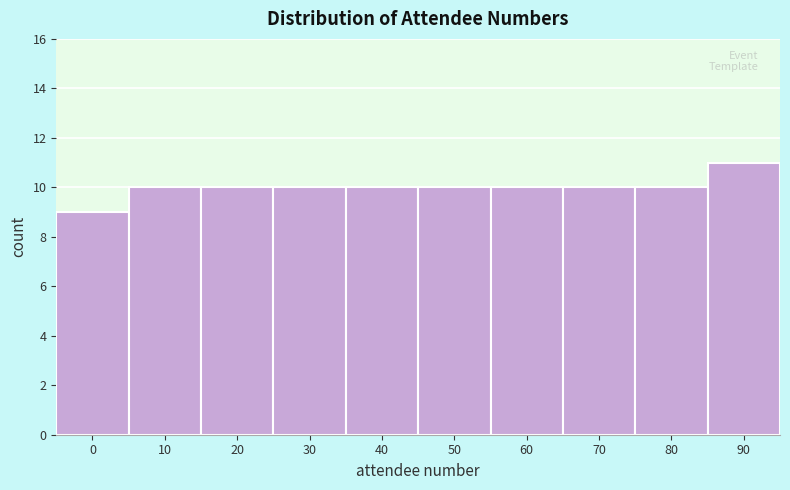

Reading left to right, extract all data points from this chart.

9	10	10	10	10	10	10	10	10	11